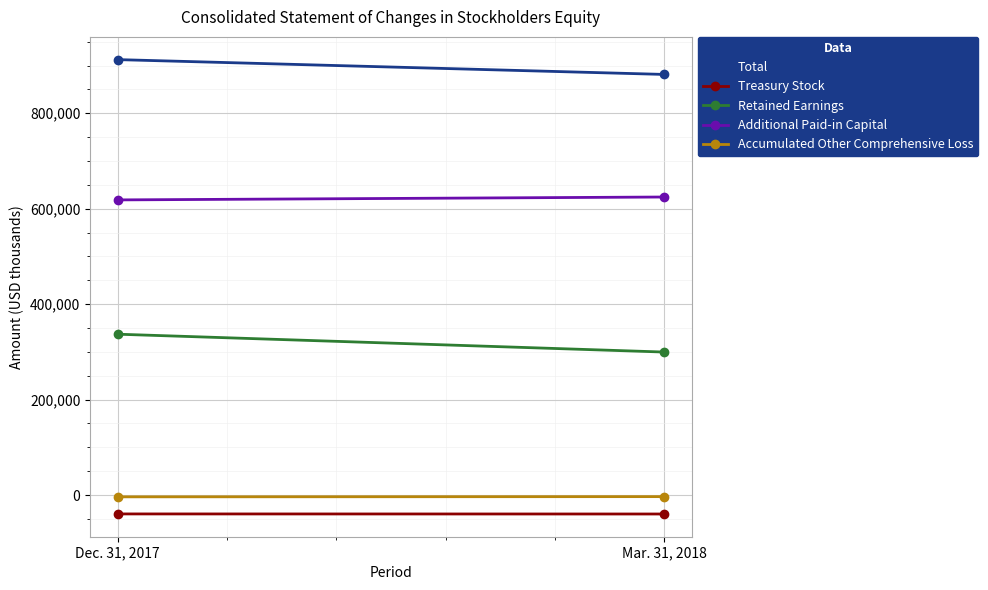

The Additional Paid-in Capital series shows 624484 at Mar. 31, 2018. True or false?

True